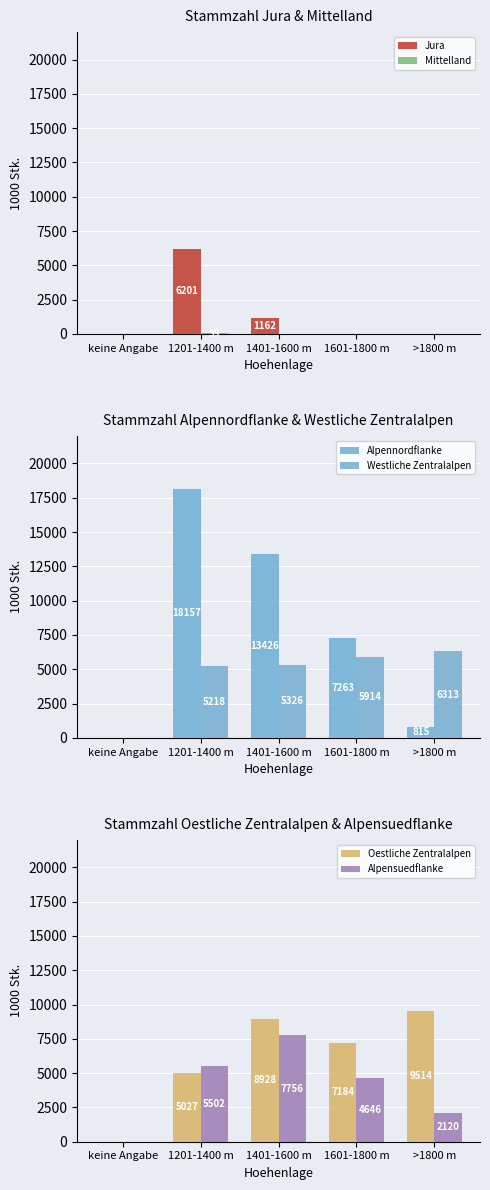

Reading right to left, extract all data points from this chart.

Jura: 0	0	1162	6201	0
Mittelland: 0	0	0	39	0
Alpennordflanke: 815	7263	13426	18157	0
Westliche Zentralalpen: 6313	5914	5326	5218	0
Oestliche Zentralalpen: 9514	7184	8928	5027	0
Alpensuedflanke: 2120	4646	7756	5502	0